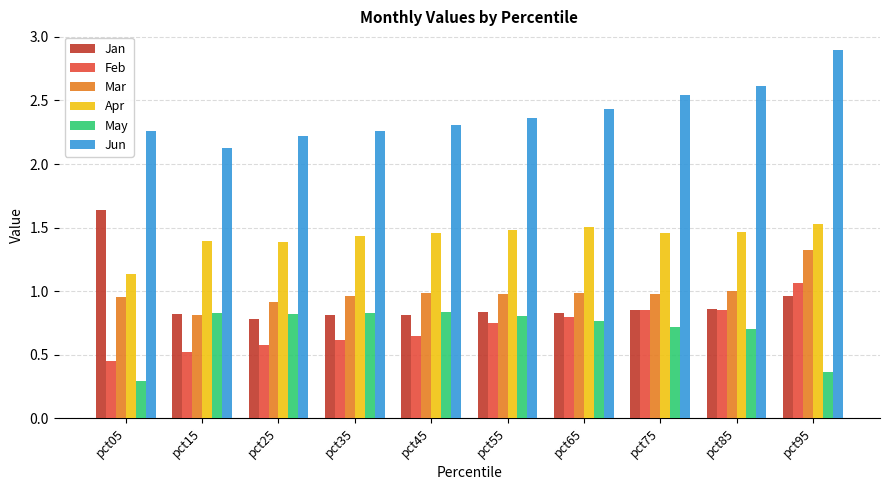

Where is May nearest to the value 0?

pct05